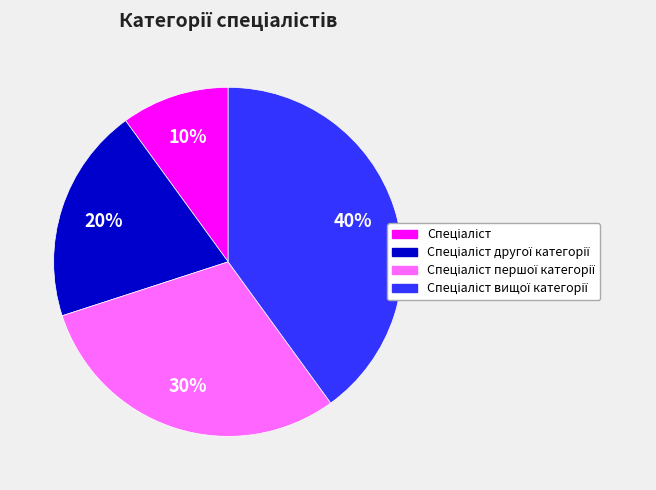

Does any single category account for the majority?

No